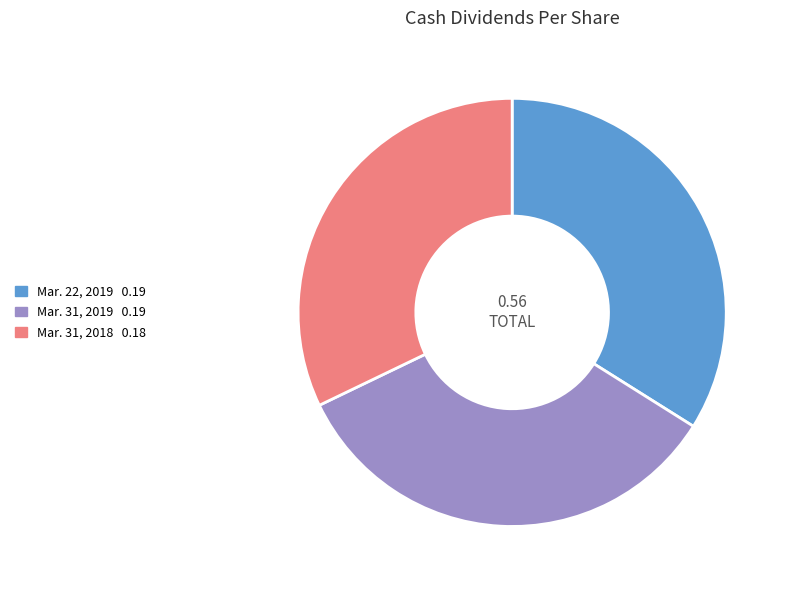

Does Mar. 31, 2018 account for over 50% of the chart?

No